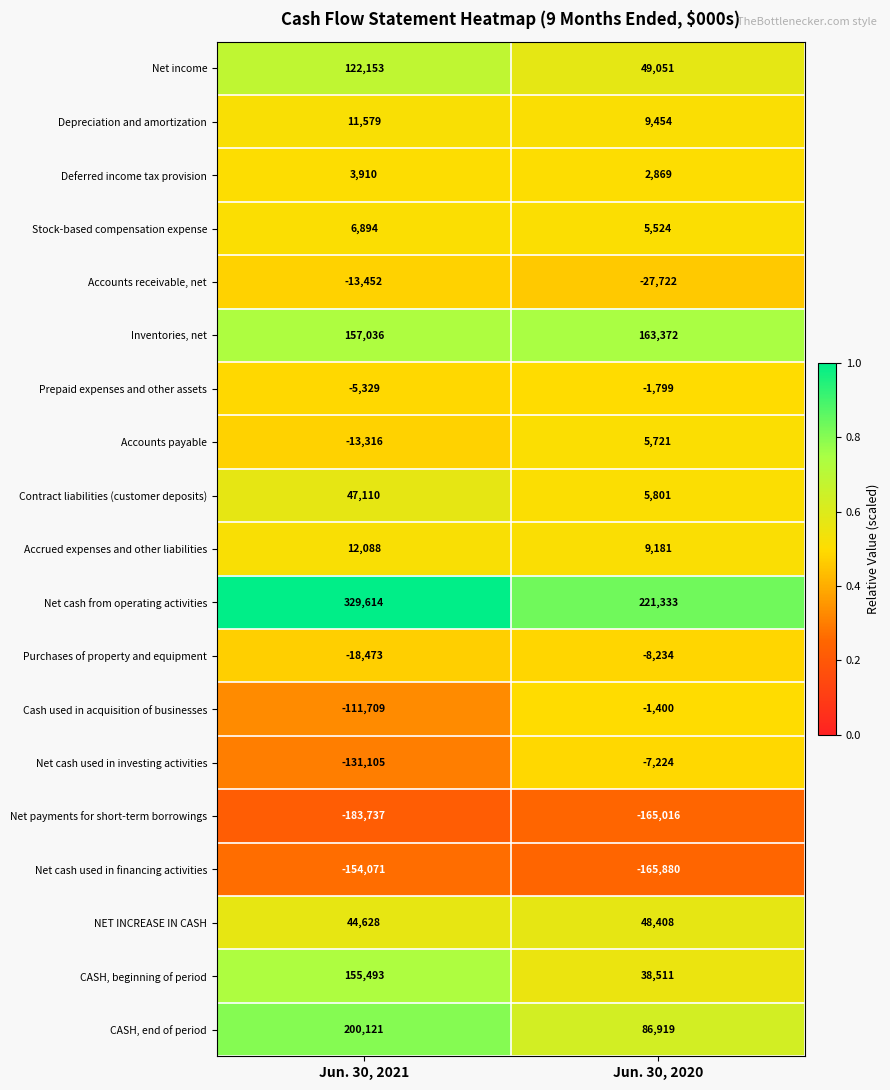

What is the minimum value shown in the chart?

-183737